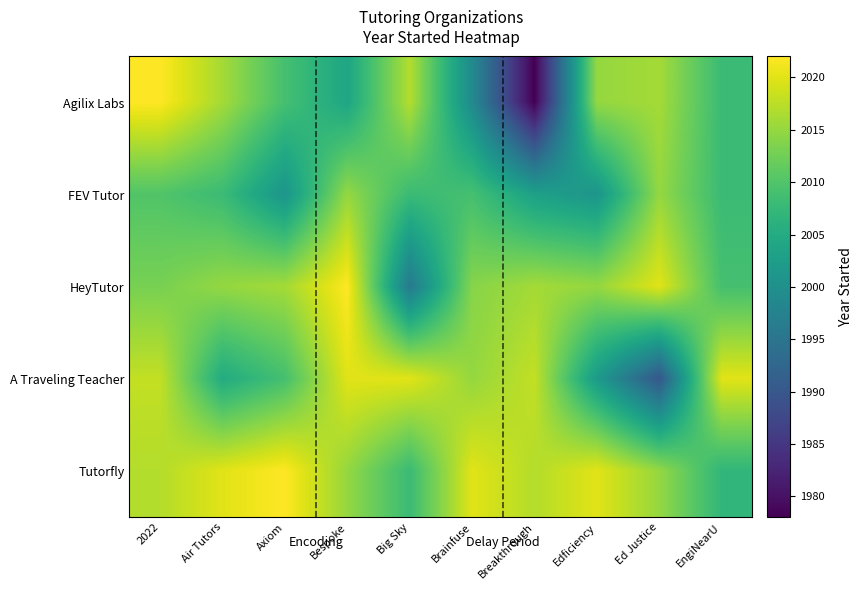

How many series are shown in this chart?

5